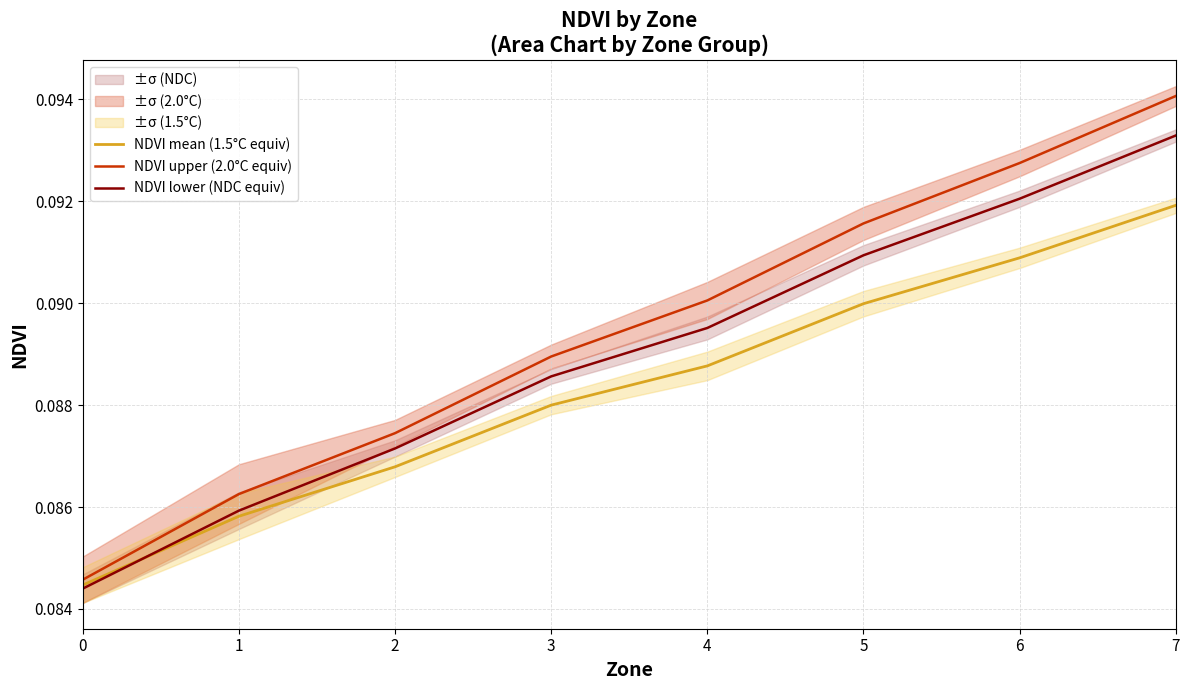

List the series in order of their peak value, highest first.

NDVI upper (2.0°C equiv), NDVI lower (NDC equiv), NDVI mean (1.5°C equiv)